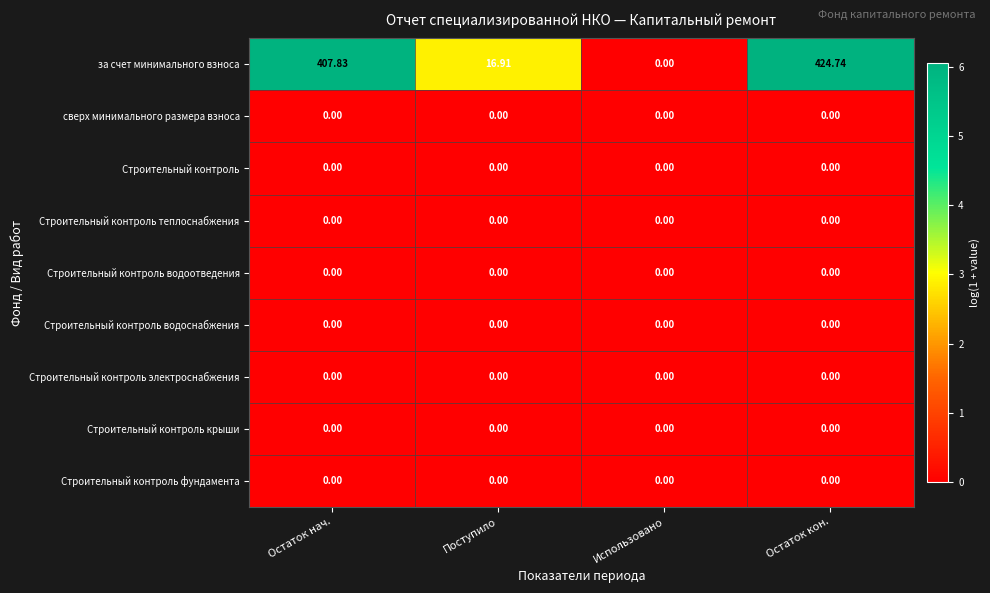

At which category is the sum across all series the highest?

Остаток кон.